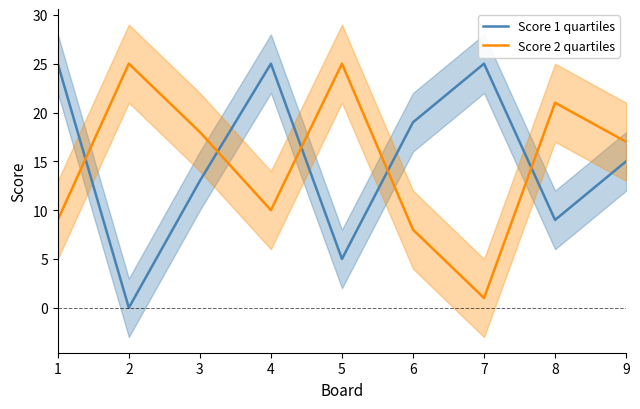

At how many categories does at least one series exceed 20?

6